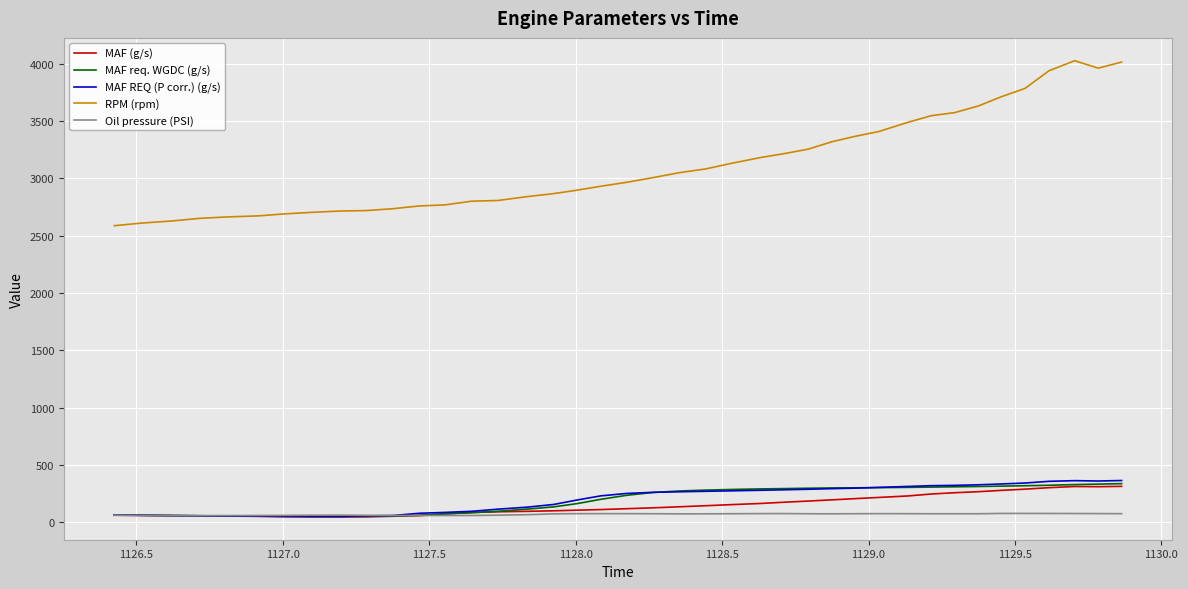

What are all the series names shown in the legend?

MAF (g/s), MAF req. WGDC (g/s), MAF REQ (P corr.) (g/s), RPM (rpm), Oil pressure (PSI)